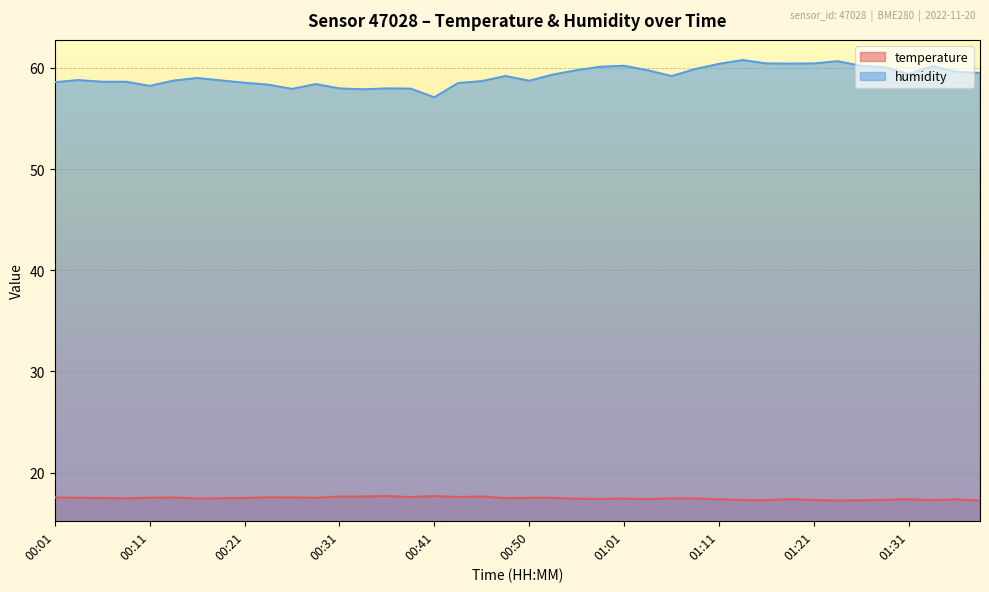

Is the value of humidity at 01:26 greater than the value of temperature at 01:01?

Yes